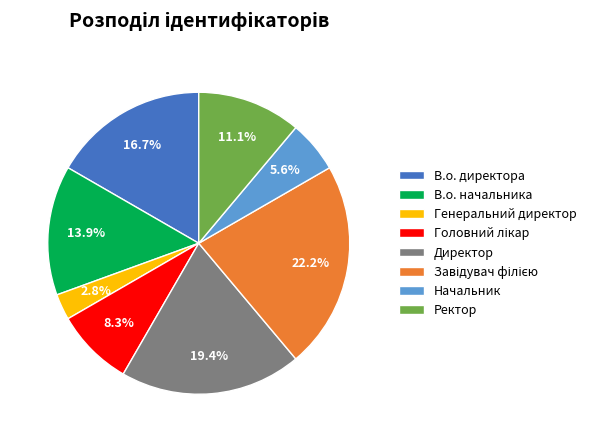

To the nearest percent, what is the average slice percentage?

12%